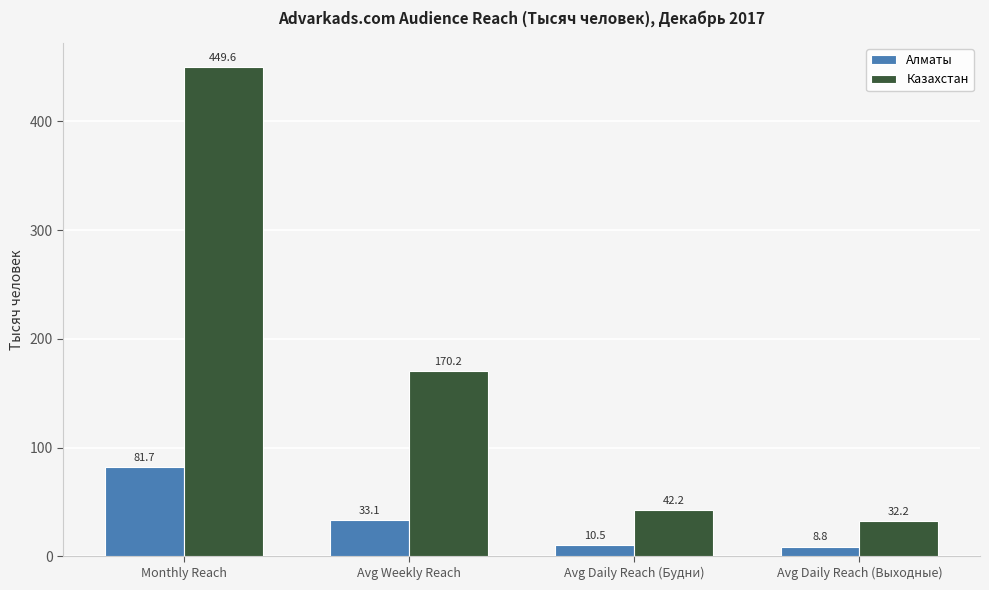

At which label is Алматы closest to 45?

Avg Weekly Reach